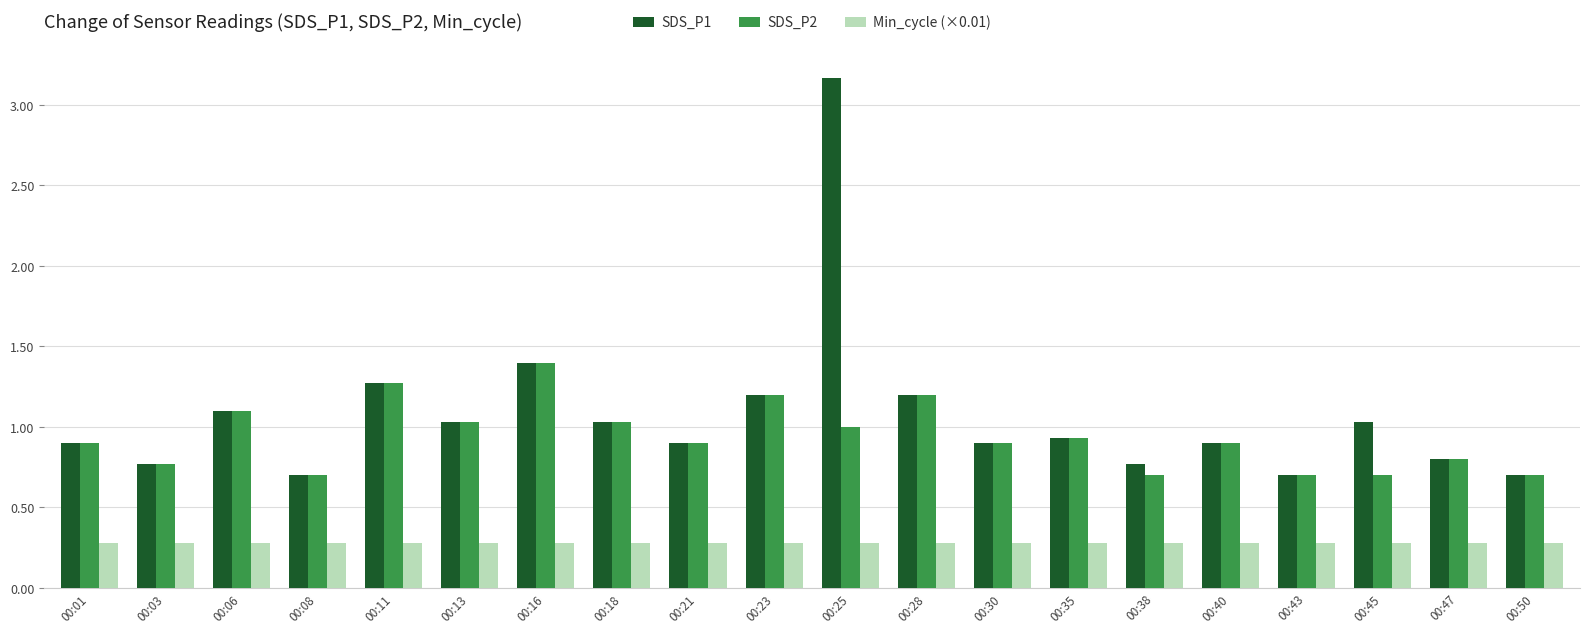

What are all the series names shown in the legend?

SDS_P1, SDS_P2, Min_cycle (×0.01)